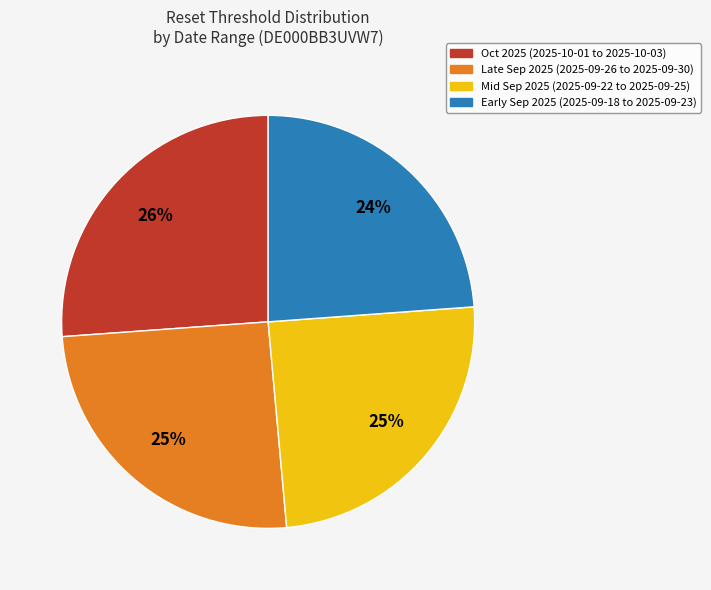

What is the ratio of the value at Early Sep 2025 (2025-09-18 to 2025-09-23) to the value at Mid Sep 2025 (2025-09-22 to 2025-09-25)?

1.0